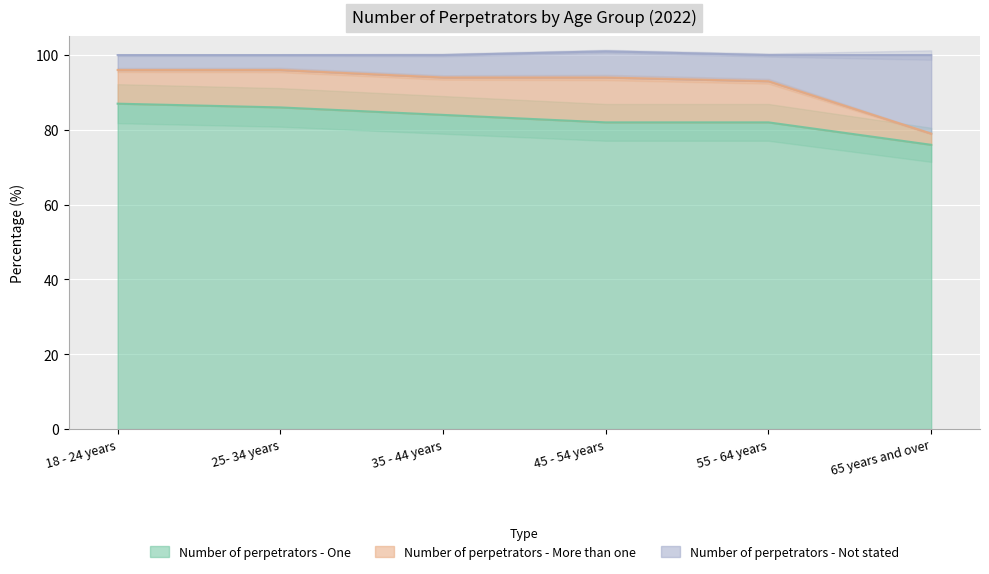

Which category has the lowest value in the Number of perpetrators - One series?

65 years and over